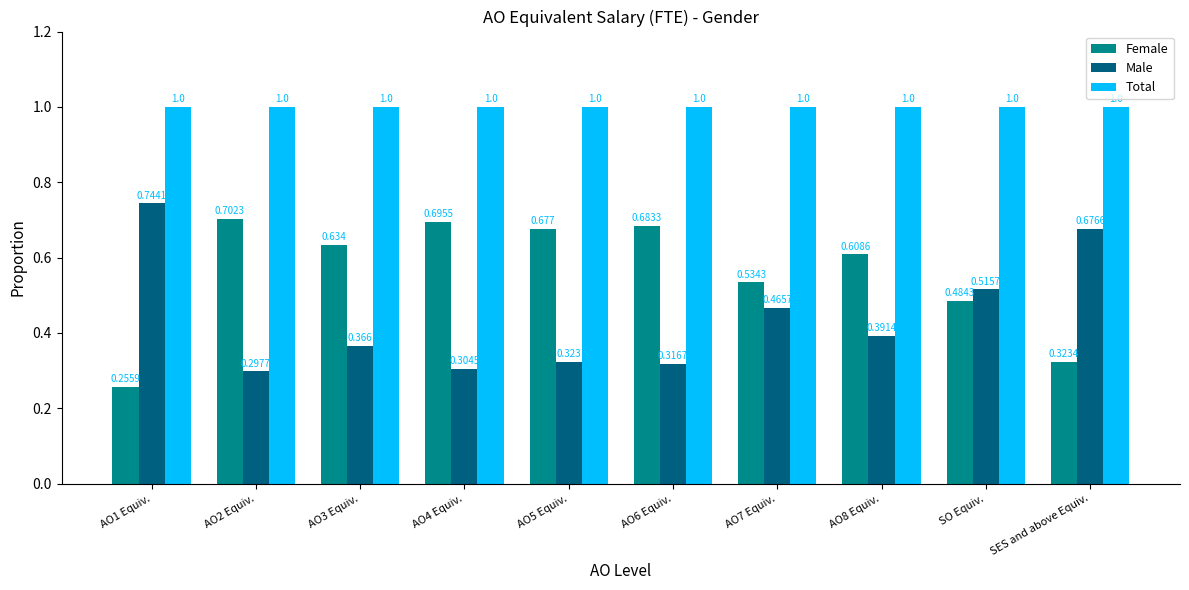

Is the value of Male at AO7 Equiv. greater than the value of Female at SO Equiv.?

No